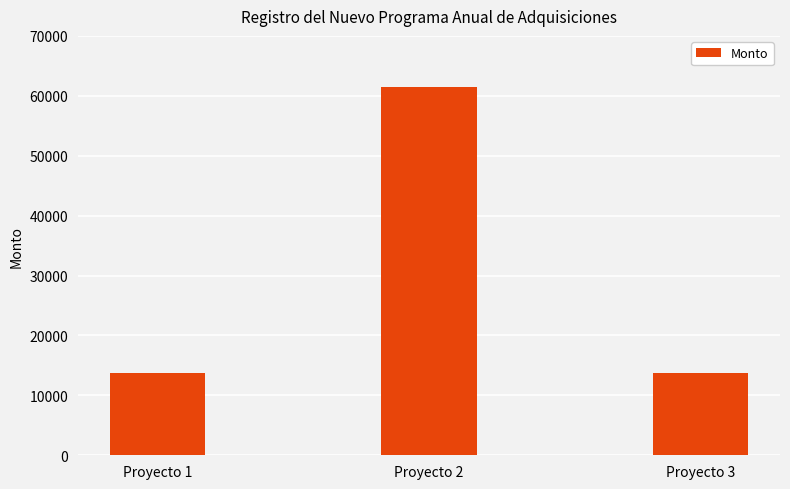

The value at Proyecto 2 is 61425.0. True or false?

True